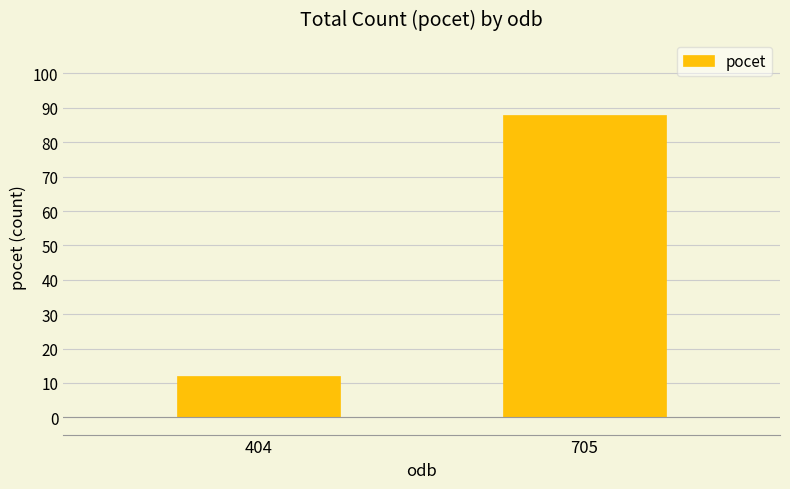

Rank the categories by value from highest to lowest.

705, 404